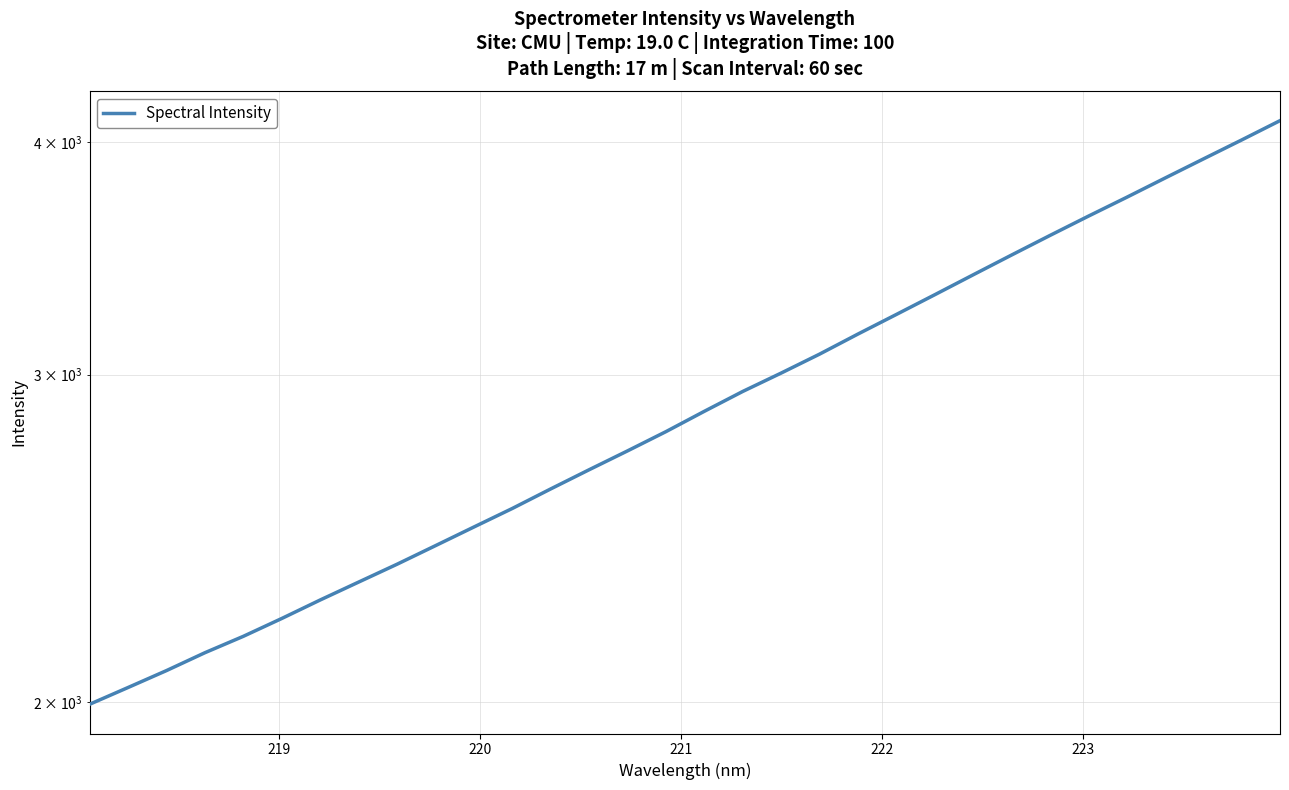

The chart shows a value of 4789.6 at 21. True or false?

False